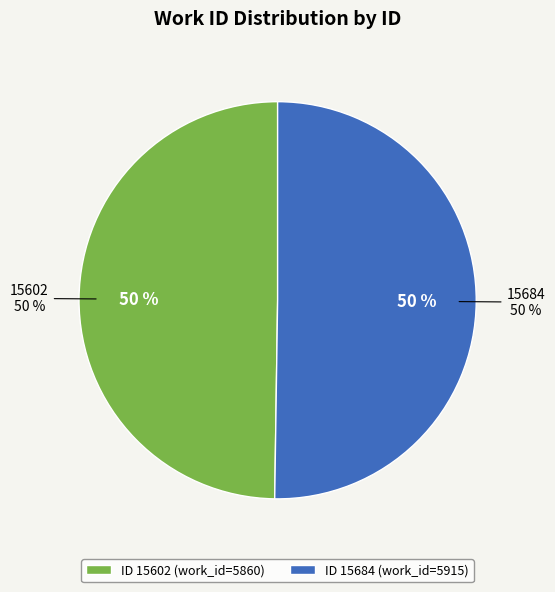

What percentage is the 15684 slice, to the nearest percent?

50%